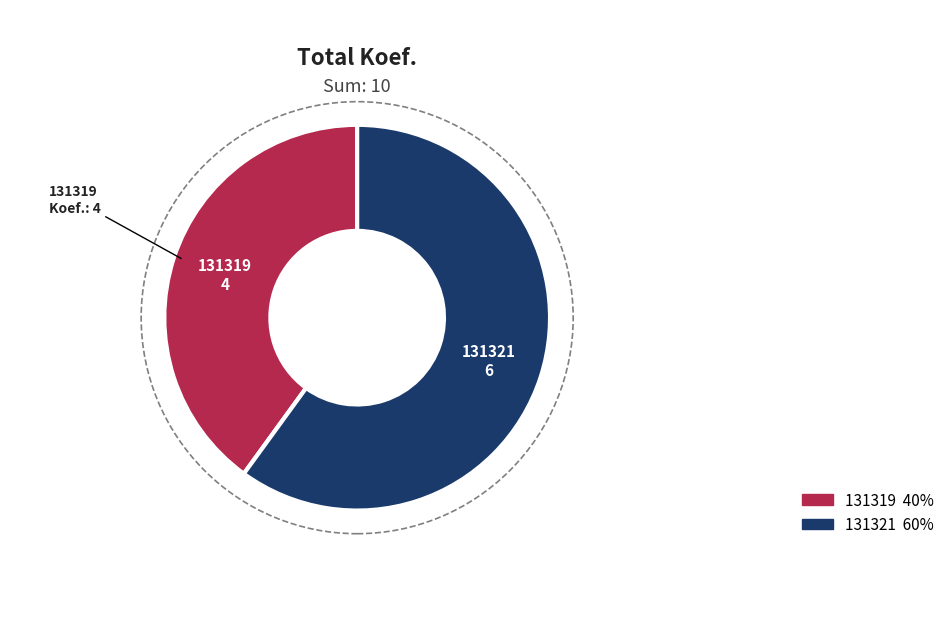

True or false: 131321 accounts for 52% of the total.

False